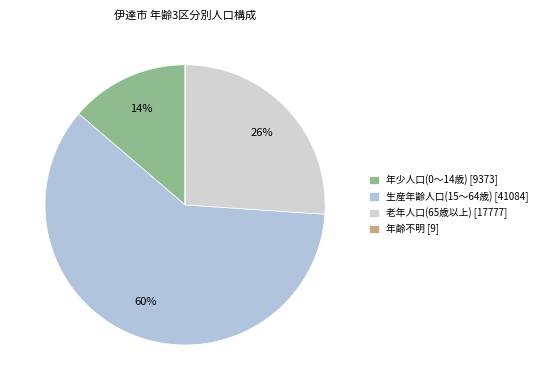

Which slice represents more than half of the pie?

生産年齢人口(15～64歳)